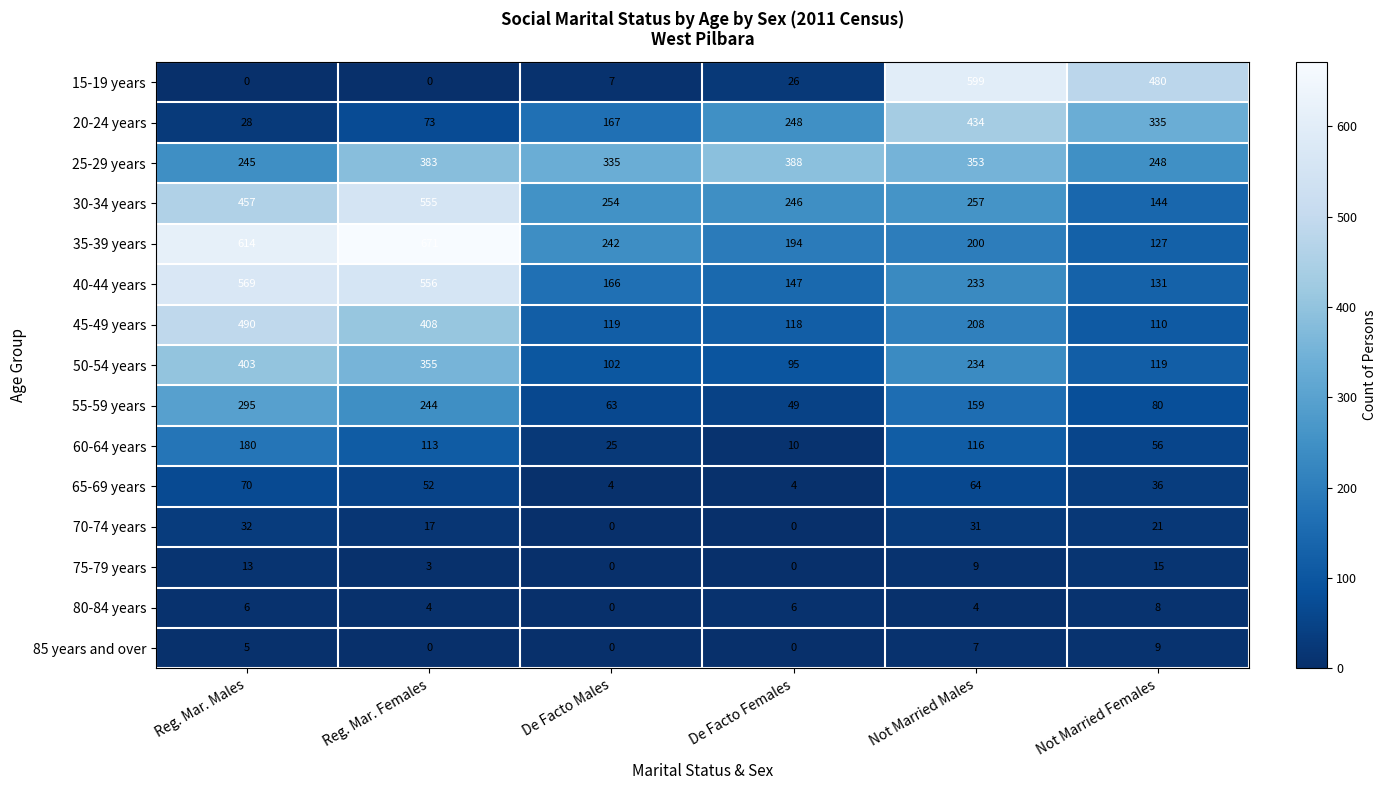

What is the total value across all series at De Facto Females?

1531